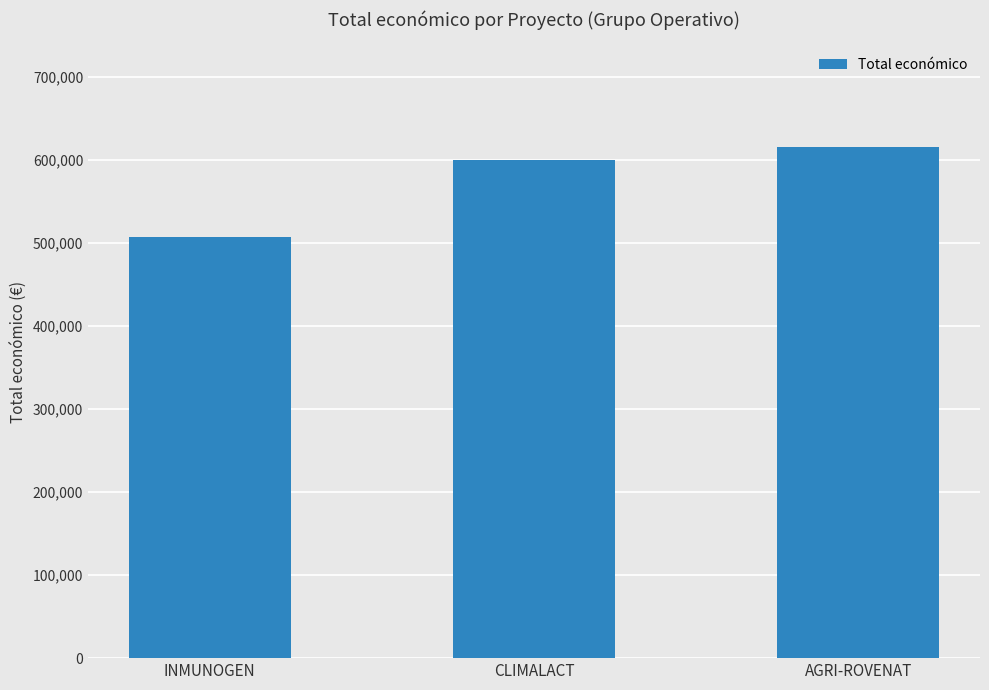

Where is the data nearest to the value 561039?

CLIMALACT